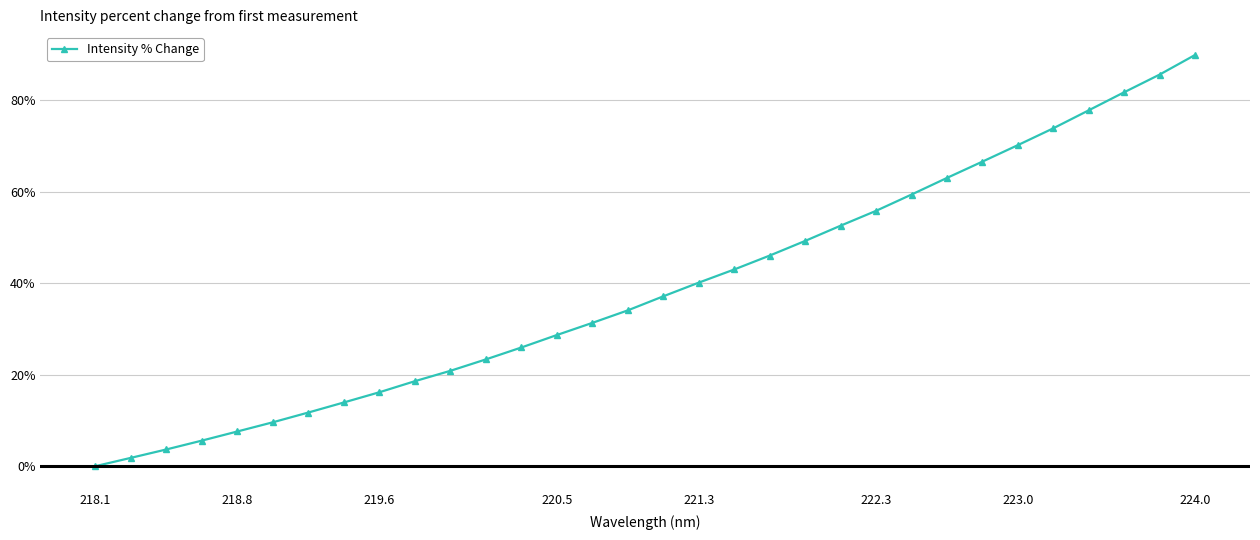

How many data points does each series have?

32